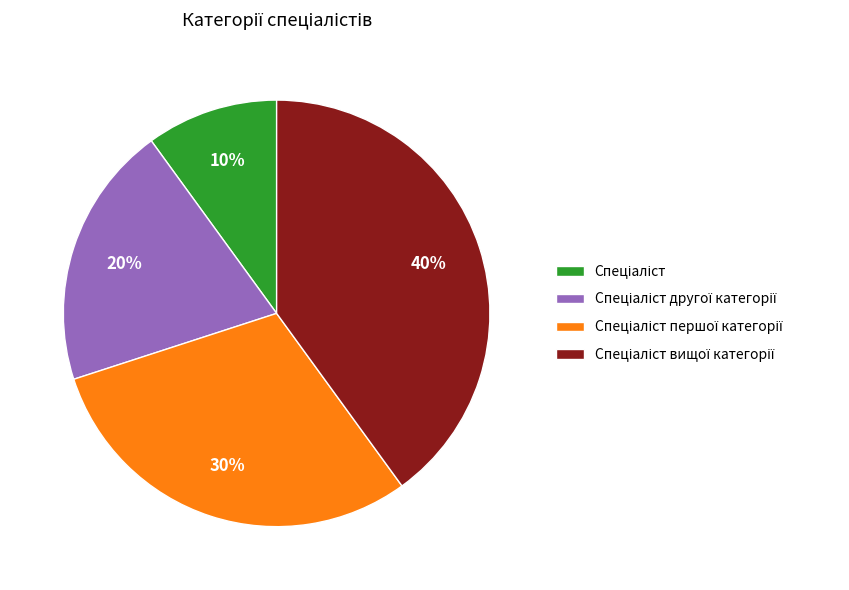

Is there a majority slice in this chart?

No